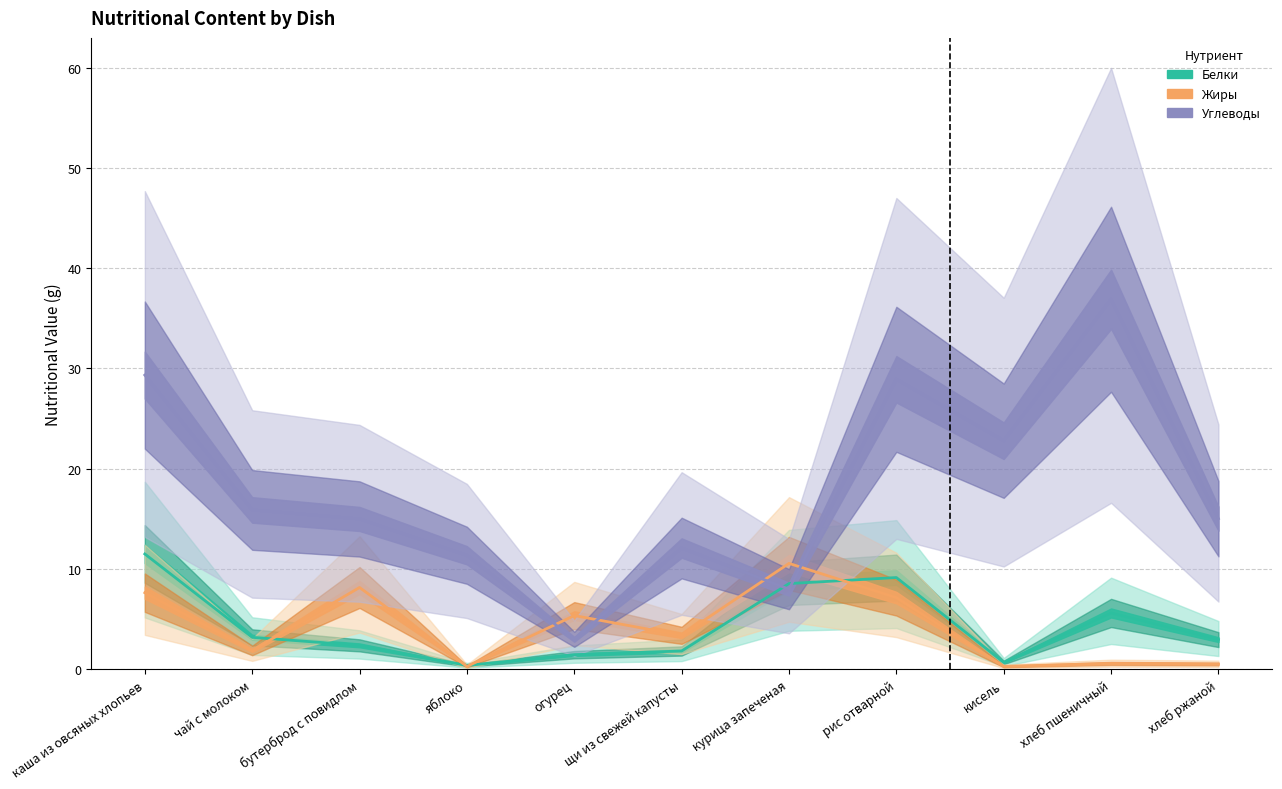

The value of Углеводы at каша из овсяных хлопьев is 41.0. True or false?

False